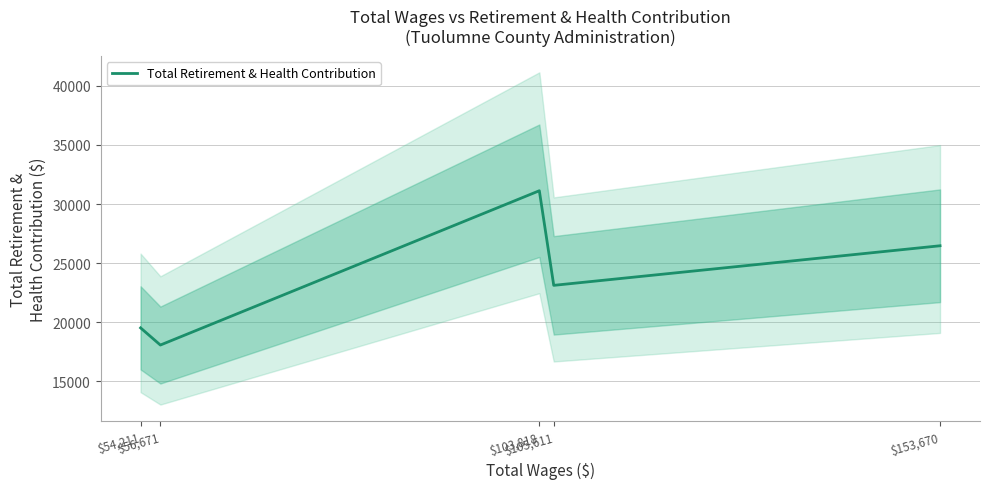

What is the greatest value displayed?

31122